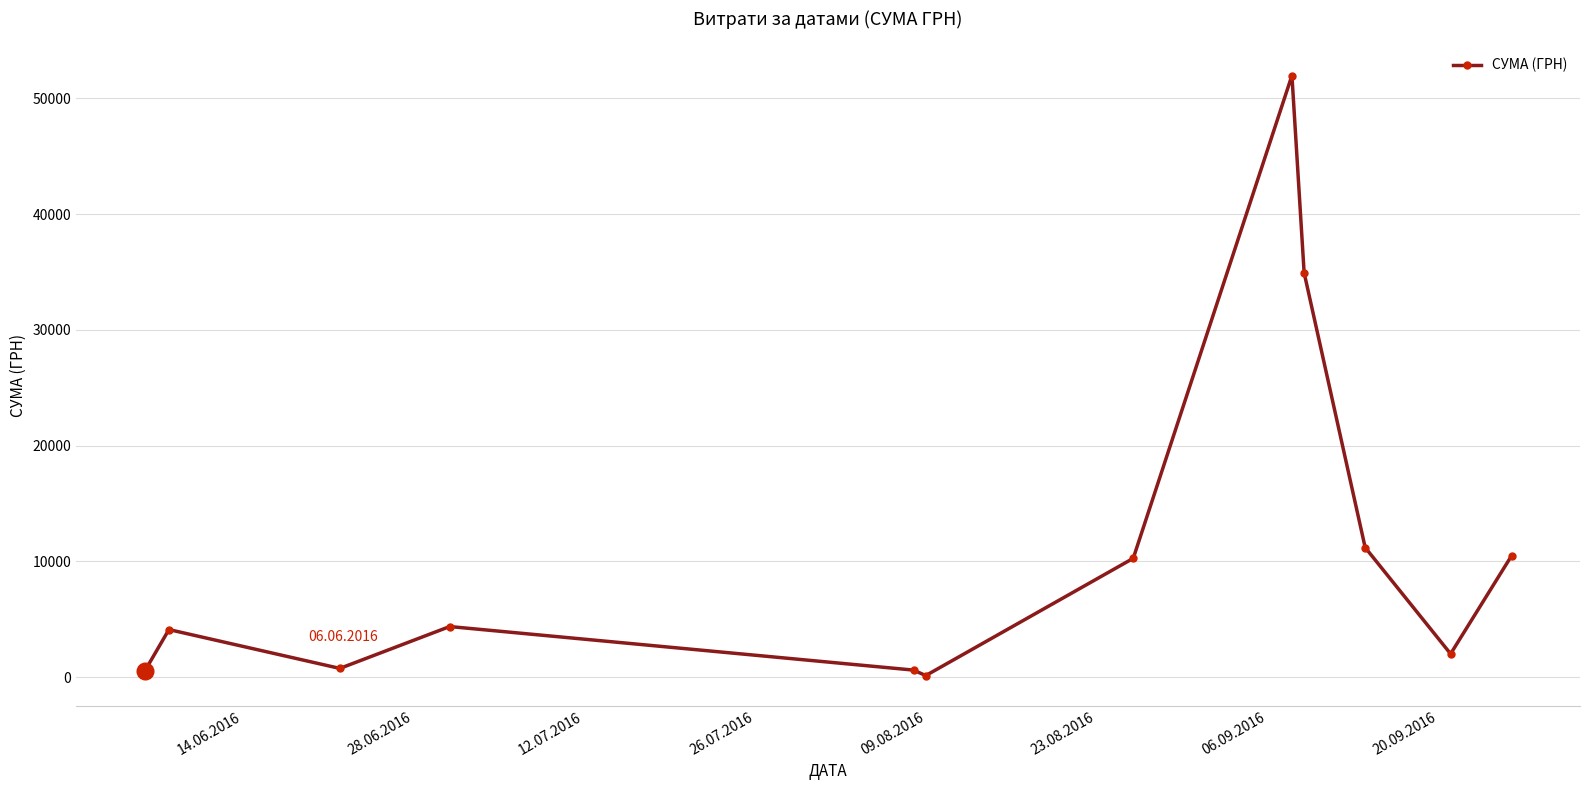

How many interior local peaks (higher than both neighbors) does the data have?

3